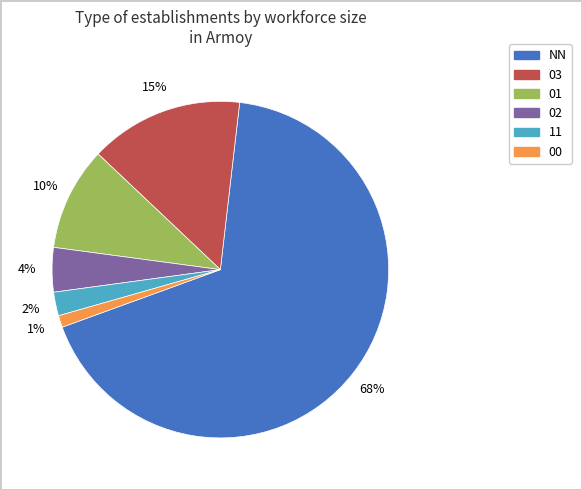

Is the sum of 01 and NN greater than half?

Yes